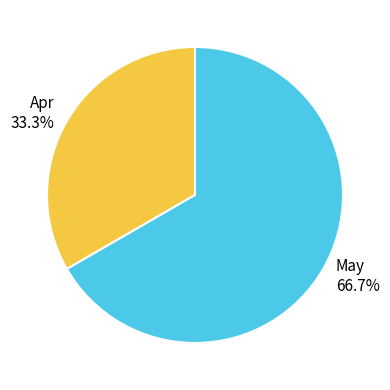

What is the ratio of the value at May to the value at Apr?

2.0